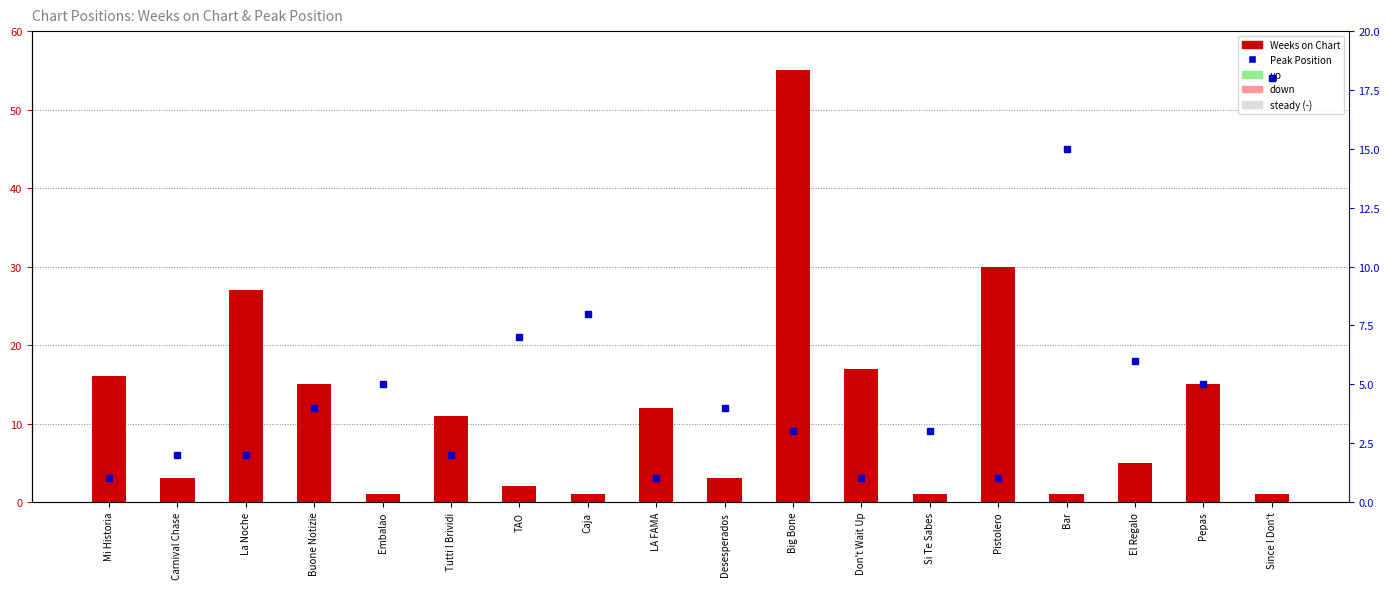

List the labels in order of Peak Position value, smallest first.

Mi Historia, LA FAMA, Don't Wait Up, Pistolero, Carnival Chase, La Noche, Tutti I Brividi, Big Bone, Si Te Sabes, Buone Notizie, Desesperados, Embalao, Pepas, El Regalo, TAO, Caja, Bar, Since I Don't